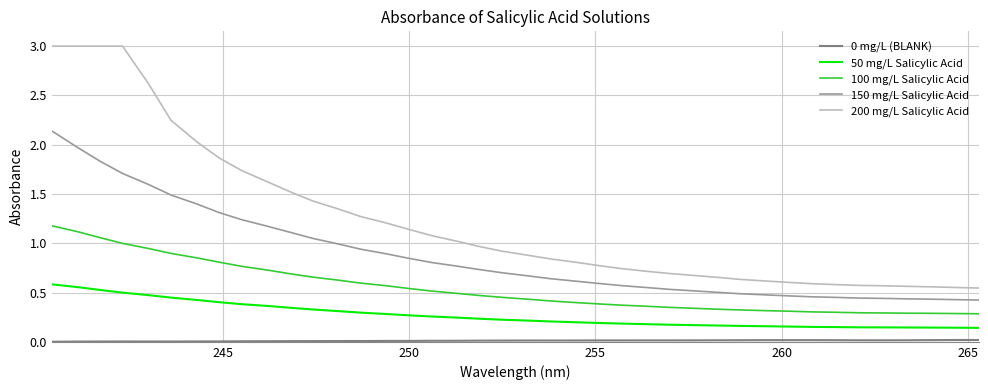

What is the greatest value displayed?

3.0